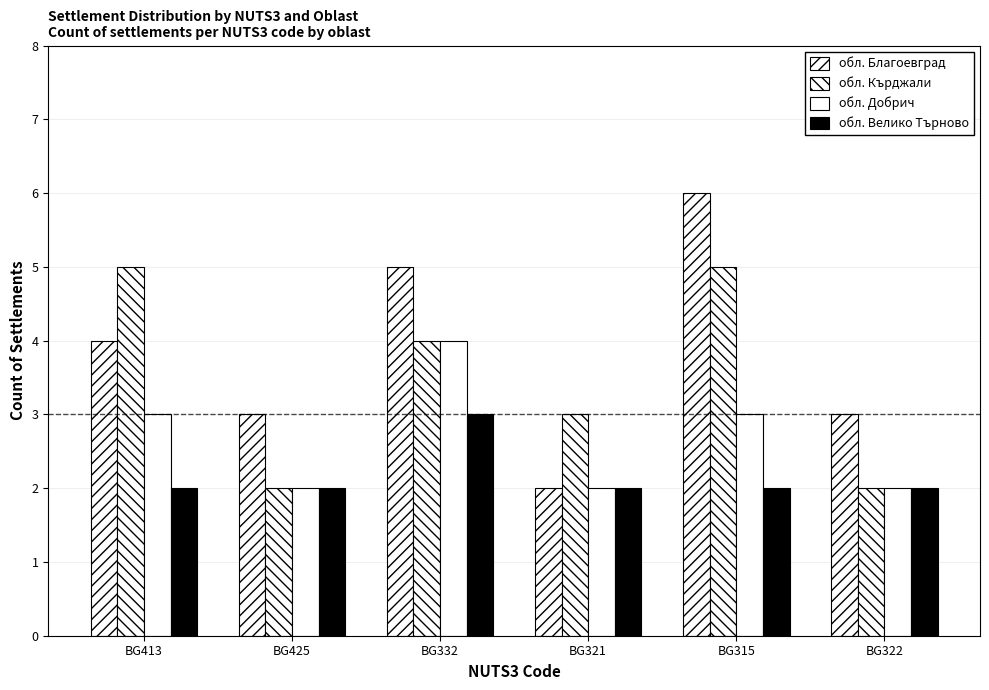

What is the label of the 3rd bar from the left?

BG332